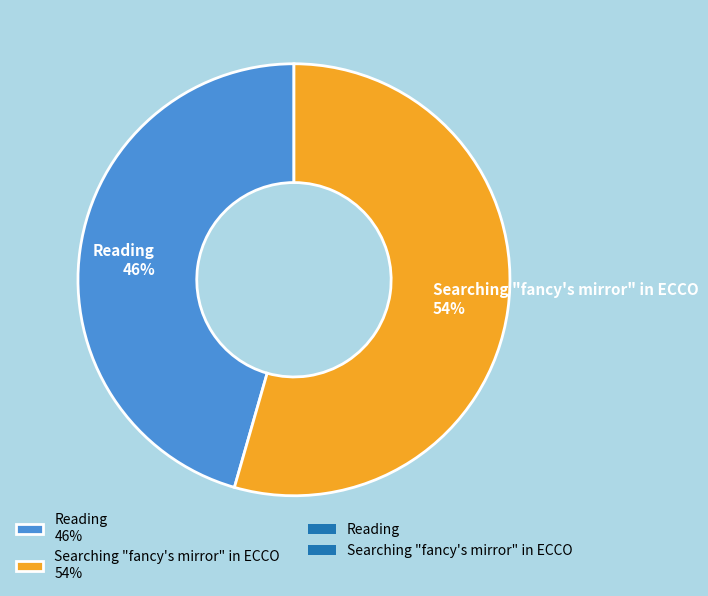

To the nearest percent, what is the combined percentage of Searching "fancy's mirror" in ECCO and Reading?

100%